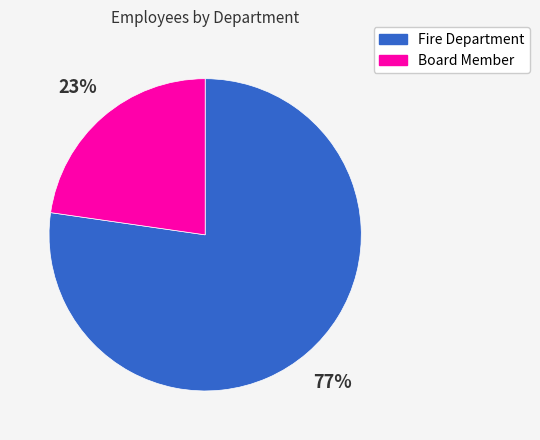

Do Board Member and Fire Department together represent more than half of the pie?

Yes